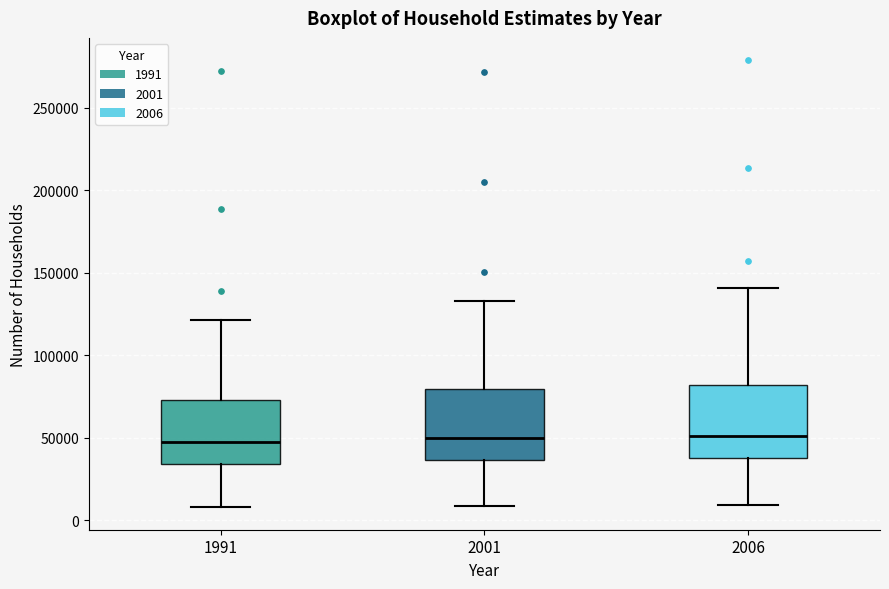

Reading left to right, read every box against the y-axis: the position of its median line, the range the box covers, and the ends of its whiskers. The values are not printed on the chart, so give them approximately, as read against the axis.

1991: median 45000, box 35000 to 75000, whiskers 10000 to 120000
2001: median 50000, box 35000 to 80000, whiskers 10000 to 135000
2006: median 50000, box 40000 to 80000, whiskers 10000 to 140000